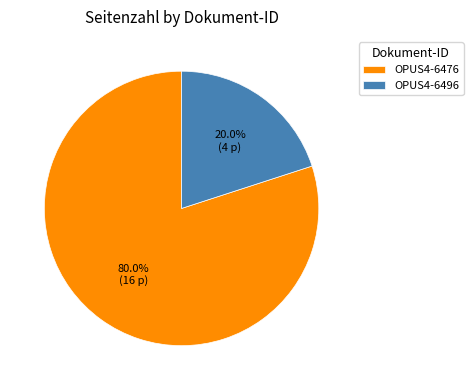

The OPUS4-6496 slice represents 20% of the pie. True or false?

True